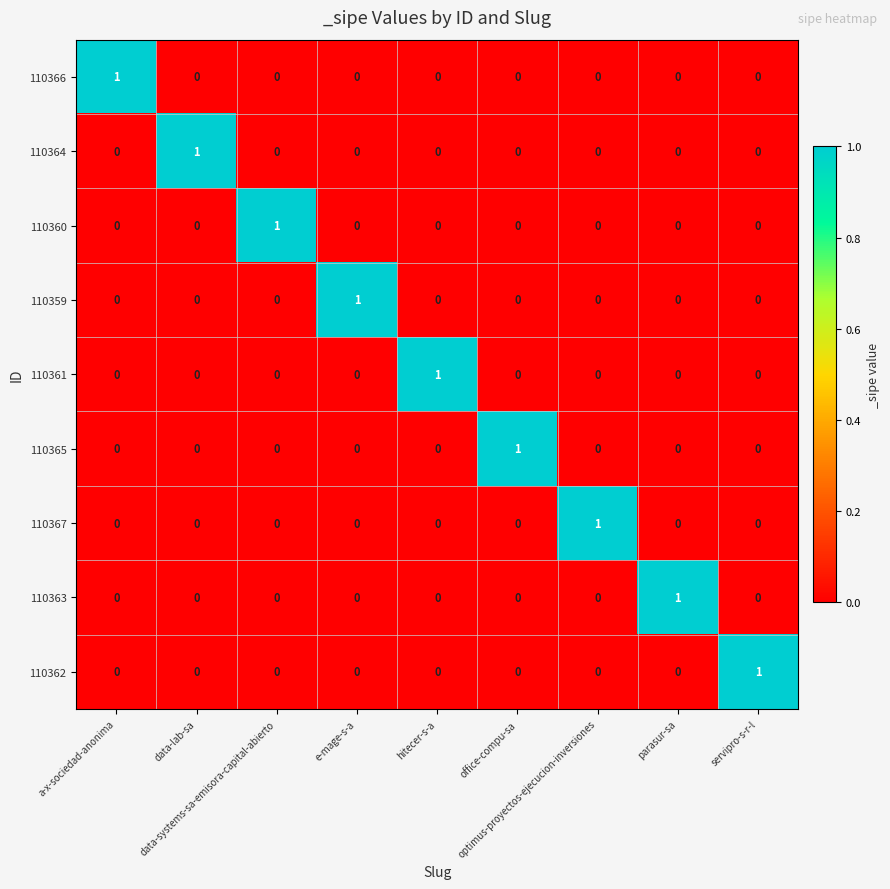

At how many categories does at least one series exceed 0?

9